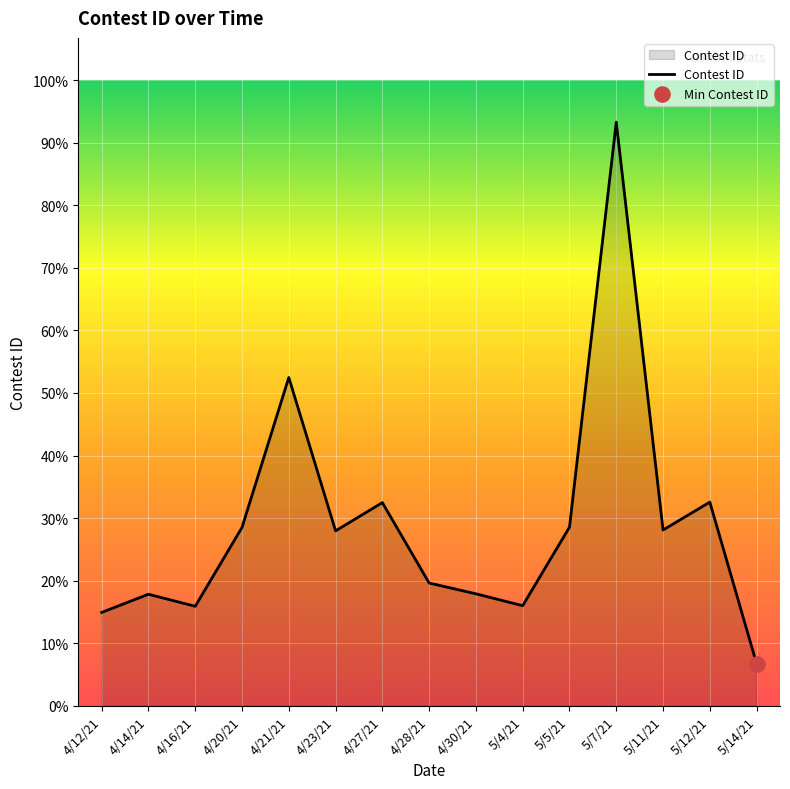

Between 5/14/21 and 5/7/21, which is larger?

5/7/21